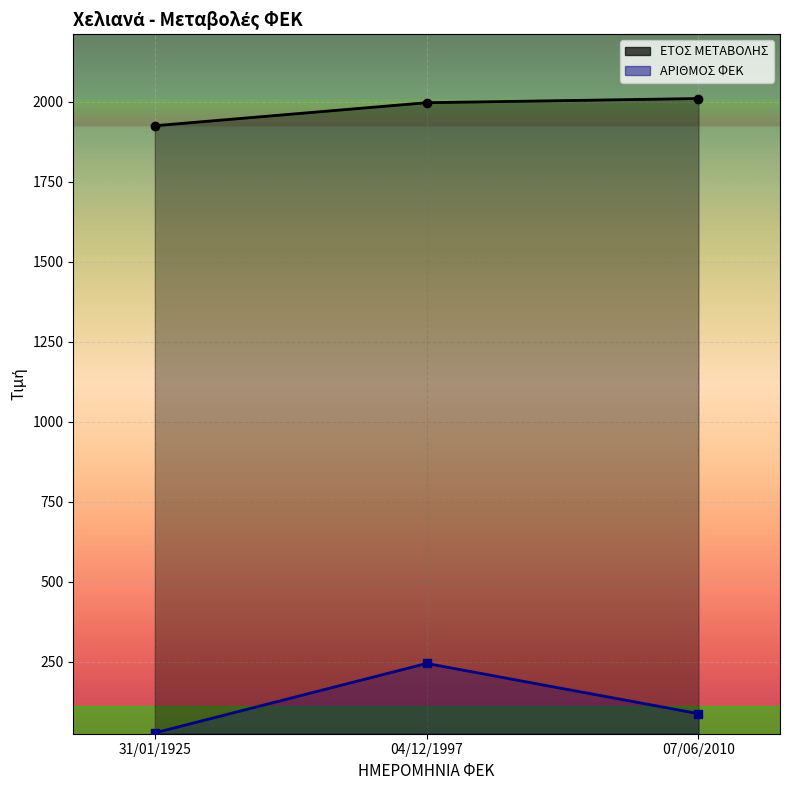

What is the difference between the ΑΡΙΘΜΟΣ ΦΕΚ values at 31/01/1925 and 04/12/1997?

217